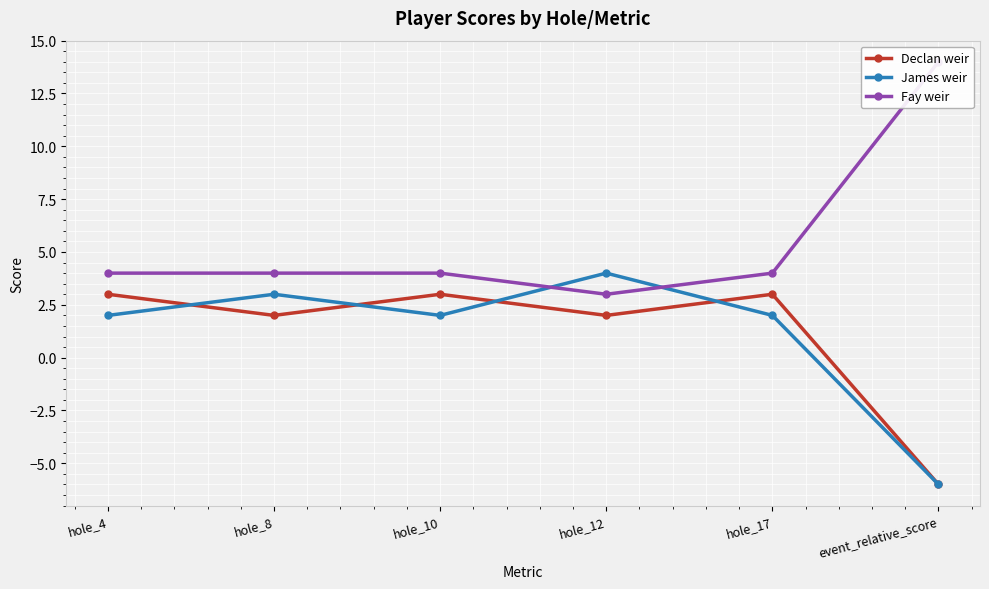

Is this an area chart (filled region under the line)?

No